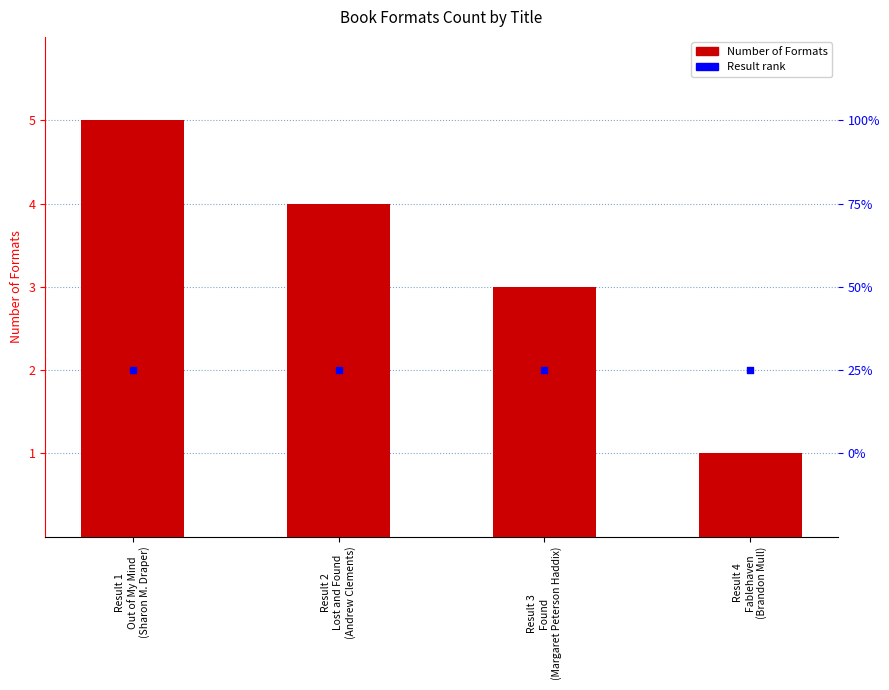

At which category is the sum across all series the highest?

Result 1
Out of My Mind
(Sharon M. Draper)